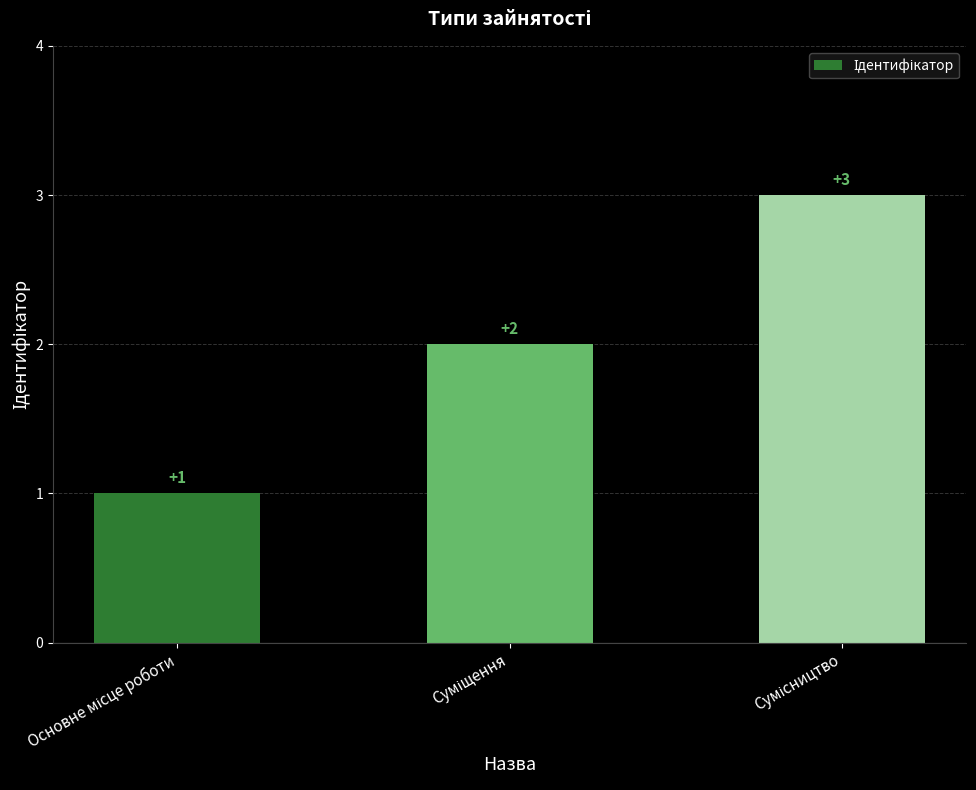

Reading right to left, list all the values displayed in this chart.

3	2	1